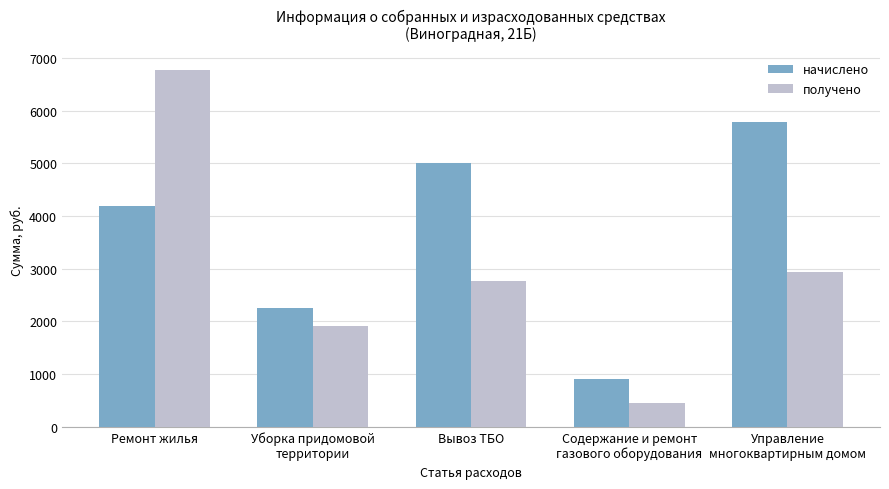

Which series has the widest spread of values?

получено